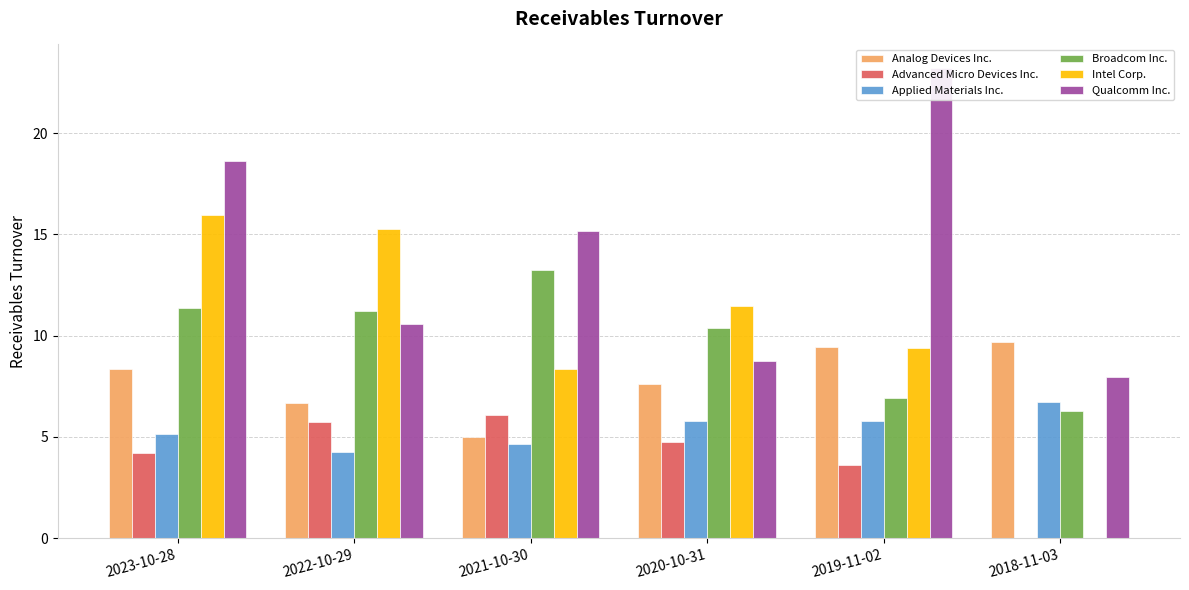

What is the sum of all Analog Devices Inc. values?

46.8